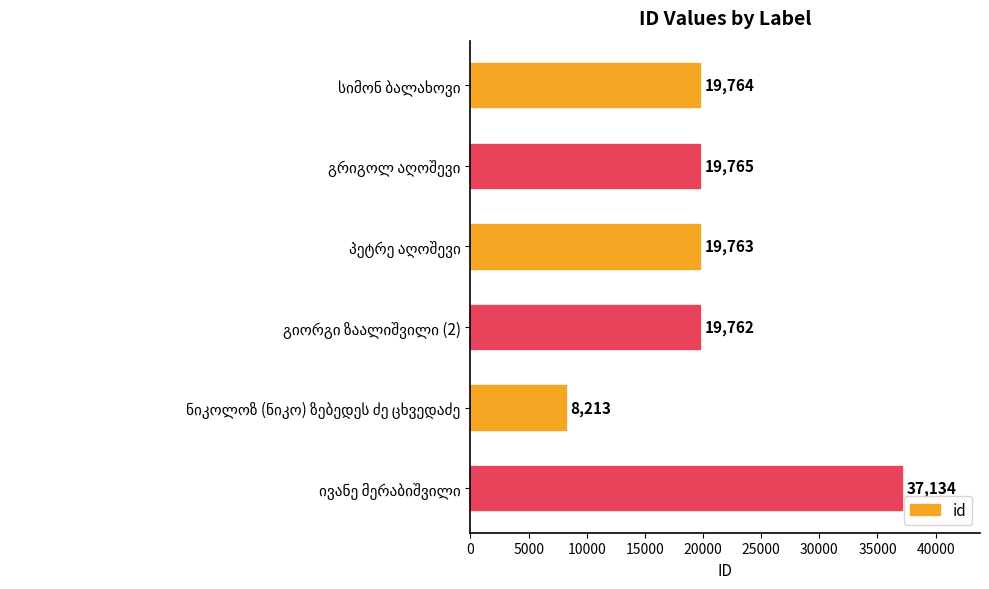

What is the sum of all values?

124401